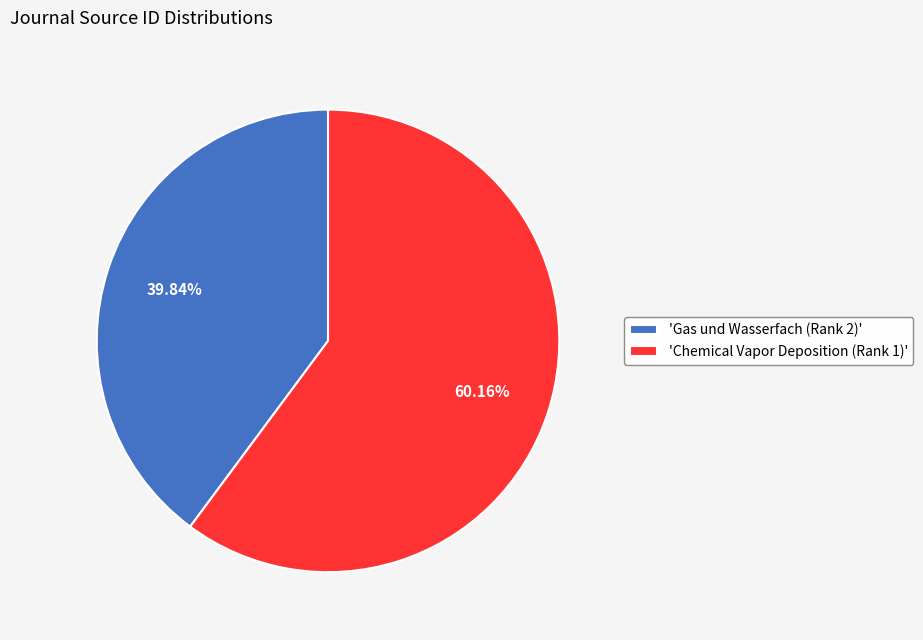

Rank the categories by value from highest to lowest.

'Chemical Vapor Deposition (Rank 1)', 'Gas und Wasserfach (Rank 2)'